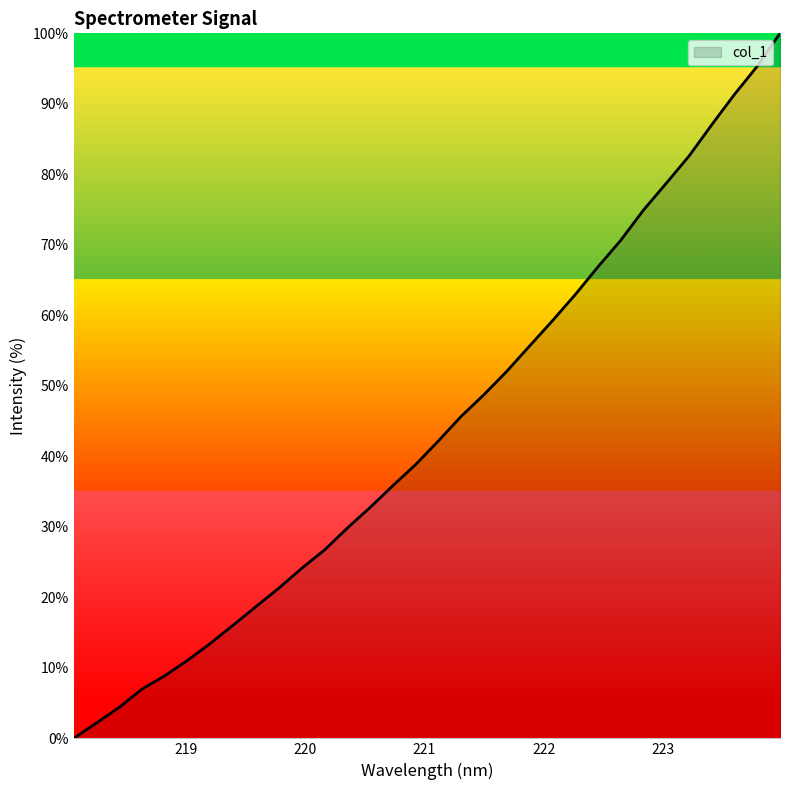

What is the maximum value shown in the chart?

100.0